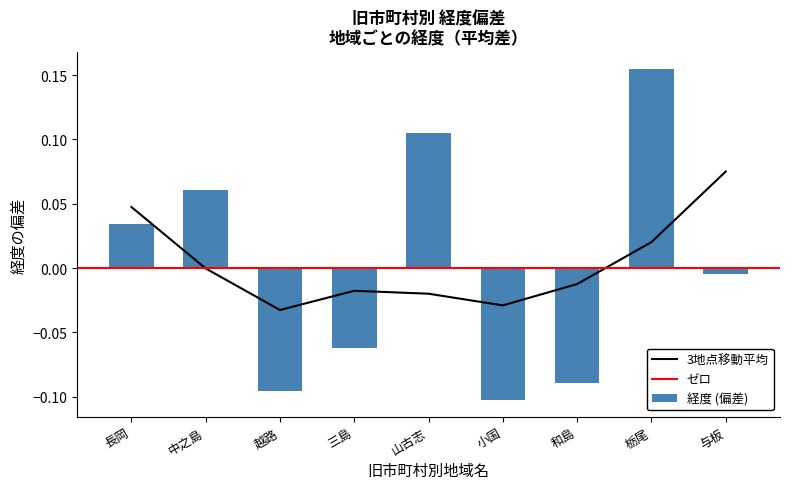

Which category has the highest value across all series?

栃尾